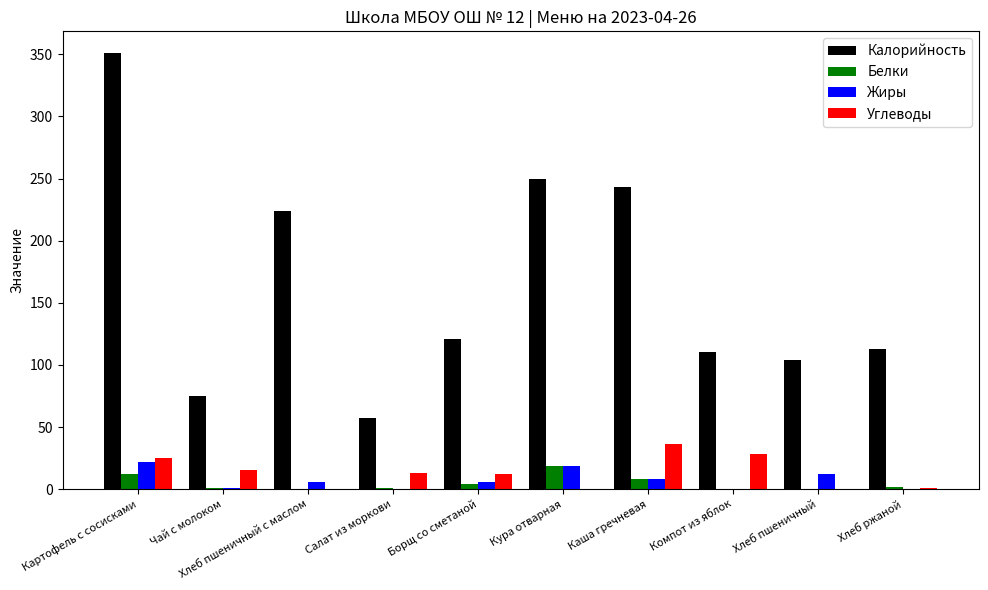

What is the maximum value for Жиры?

22.0